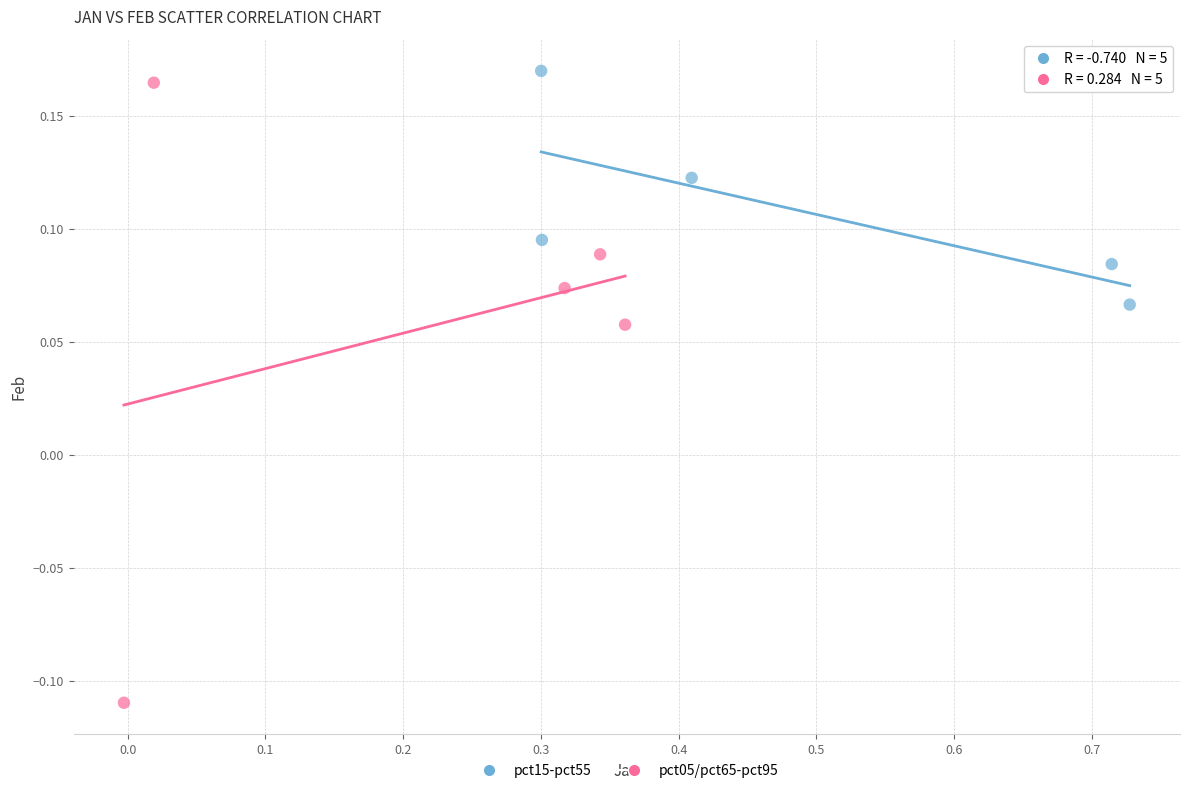

Which series has the widest spread of Y values?

pct05/pct65-pct95